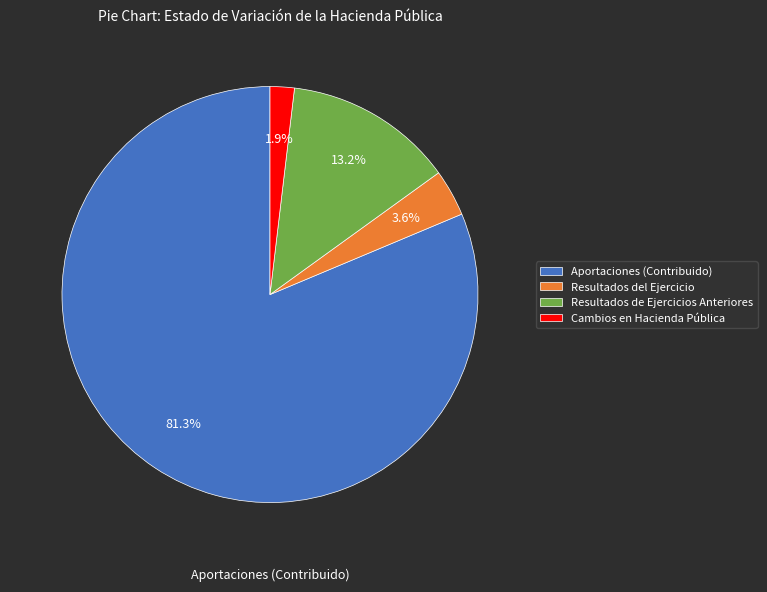

Is the sum of Resultados del Ejercicio and Cambios en Hacienda Pública greater than half?

No